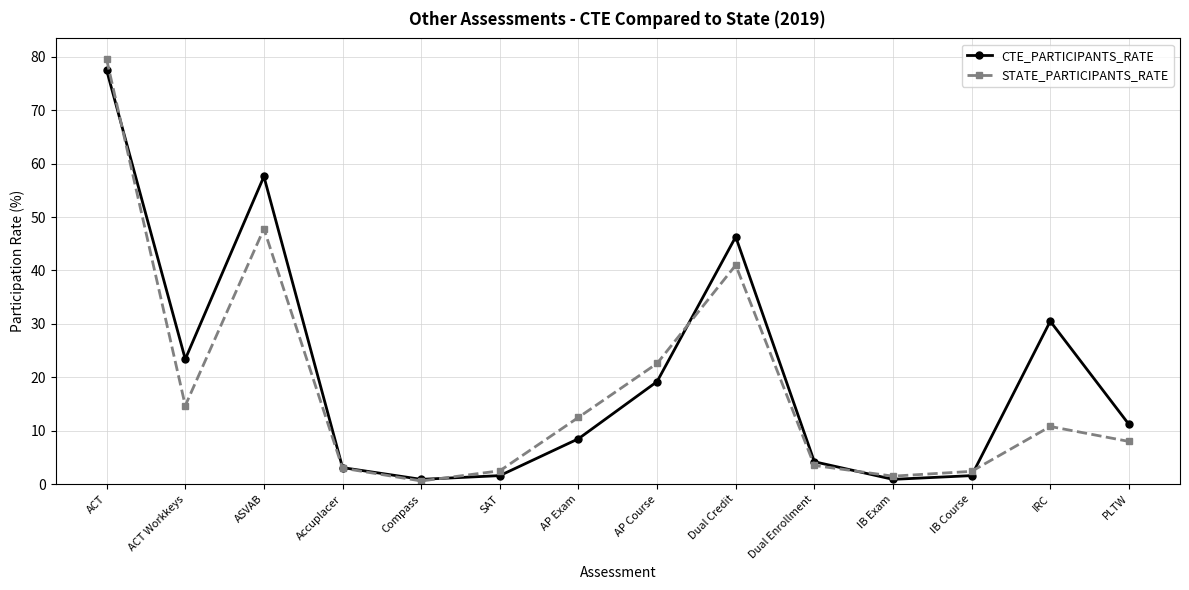

At which label does STATE_PARTICIPANTS_RATE reach its peak?

ACT